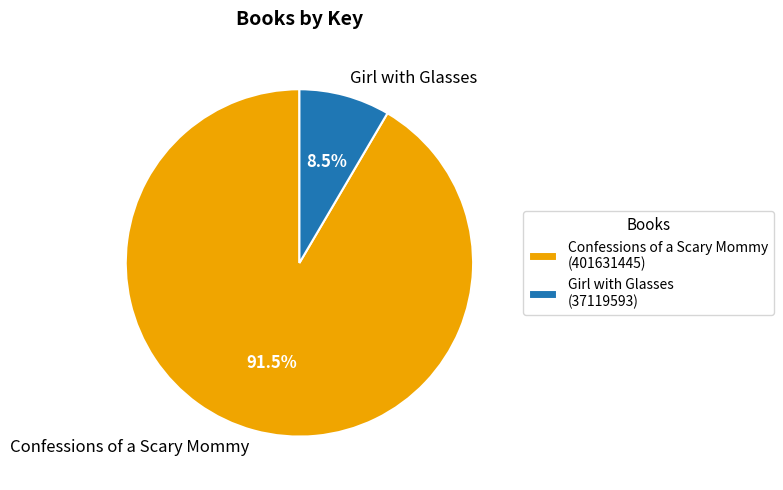

To the nearest percent, what is the difference between the Confessions of a Scary Mommy and Girl with Glasses slice percentages?

83%